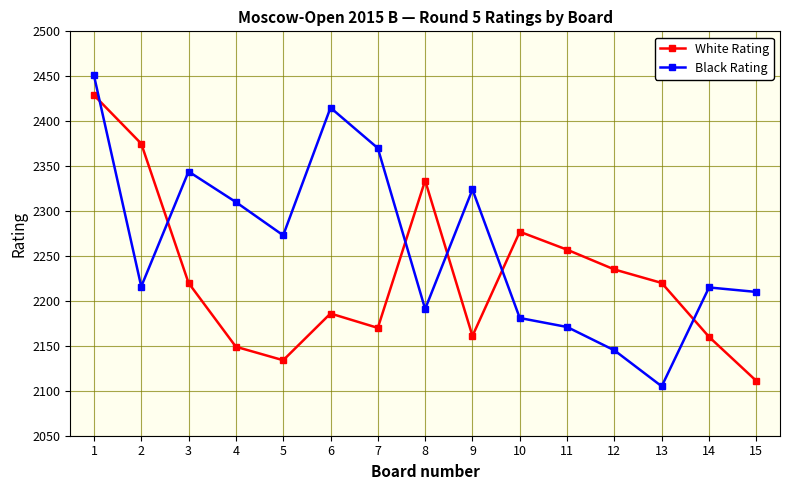

Between which two adjacent categories do Black Rating and White Rating first intersect?

1 and 2